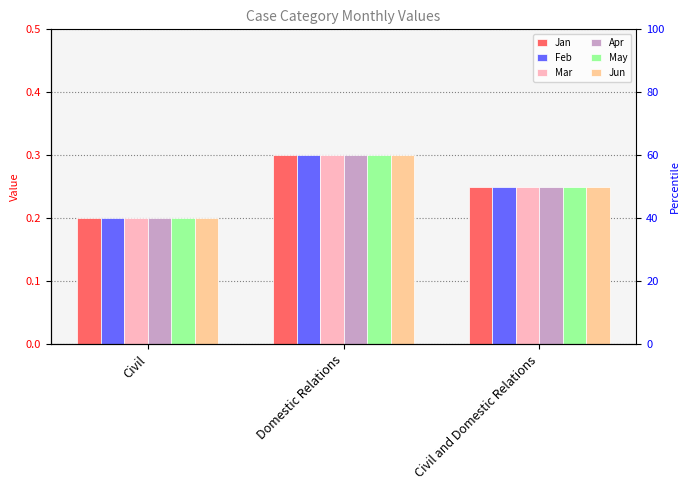

What is the maximum value shown in the chart?

0.3